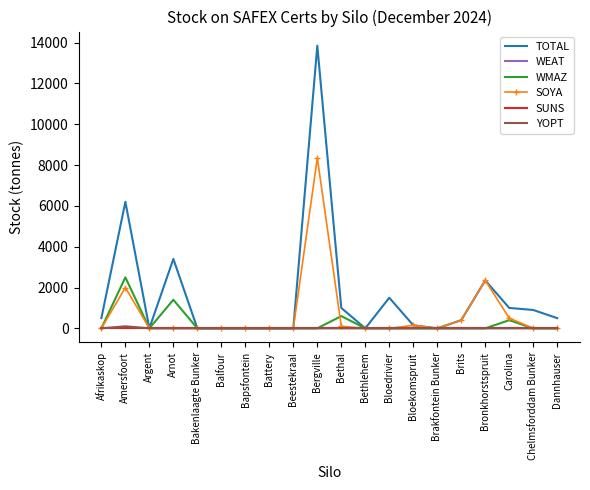

Is the value of WEAT at Amersfoort greater than the value of WMAZ at Bethlehem?

No